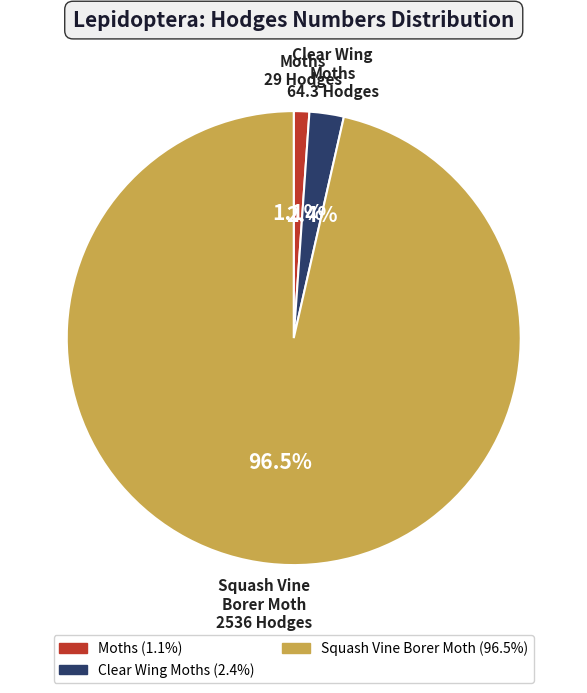

What is the smallest slice in the pie chart?

Moths